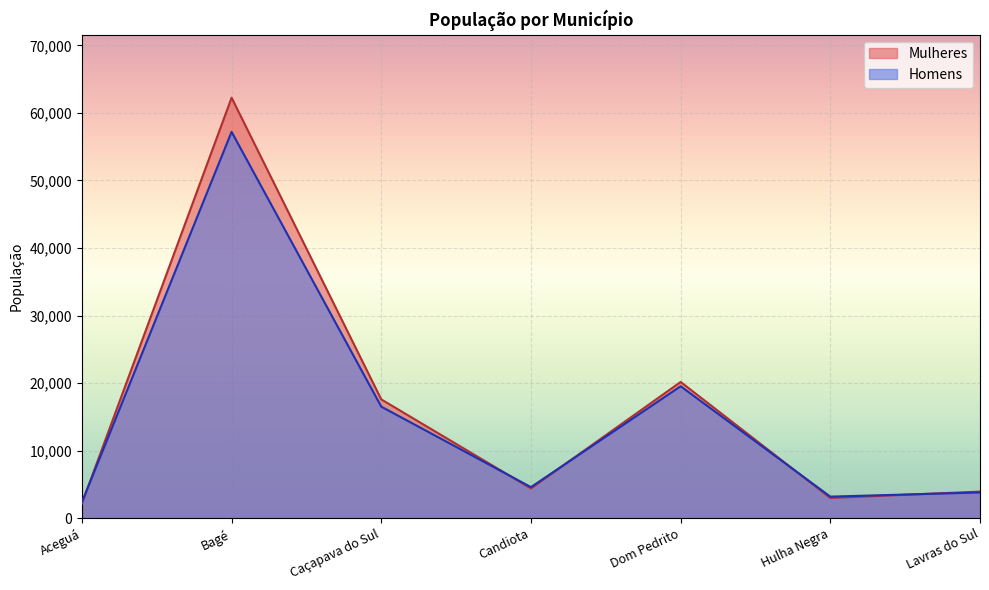

Where is the first local maximum for Mulheres?

Bagé